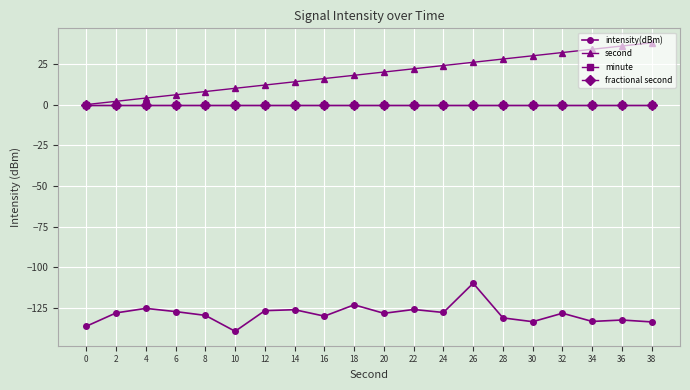

Between 10 and 18, which is larger?

18